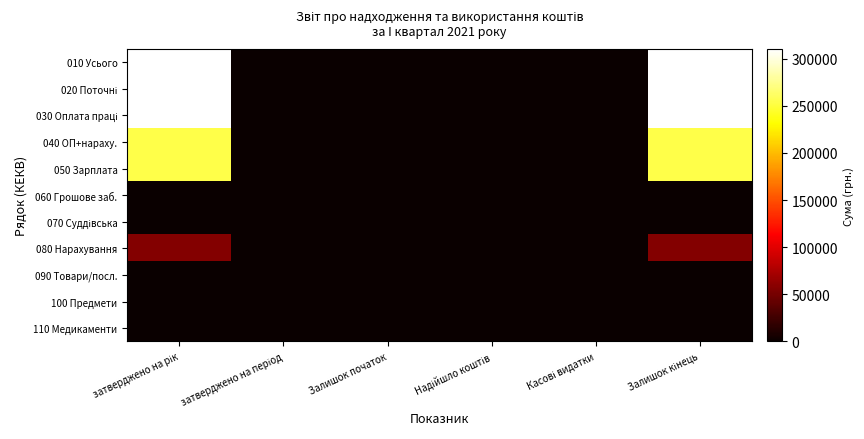

Which has a higher value, Касові видатки or затверджено на період?

Касові видатки